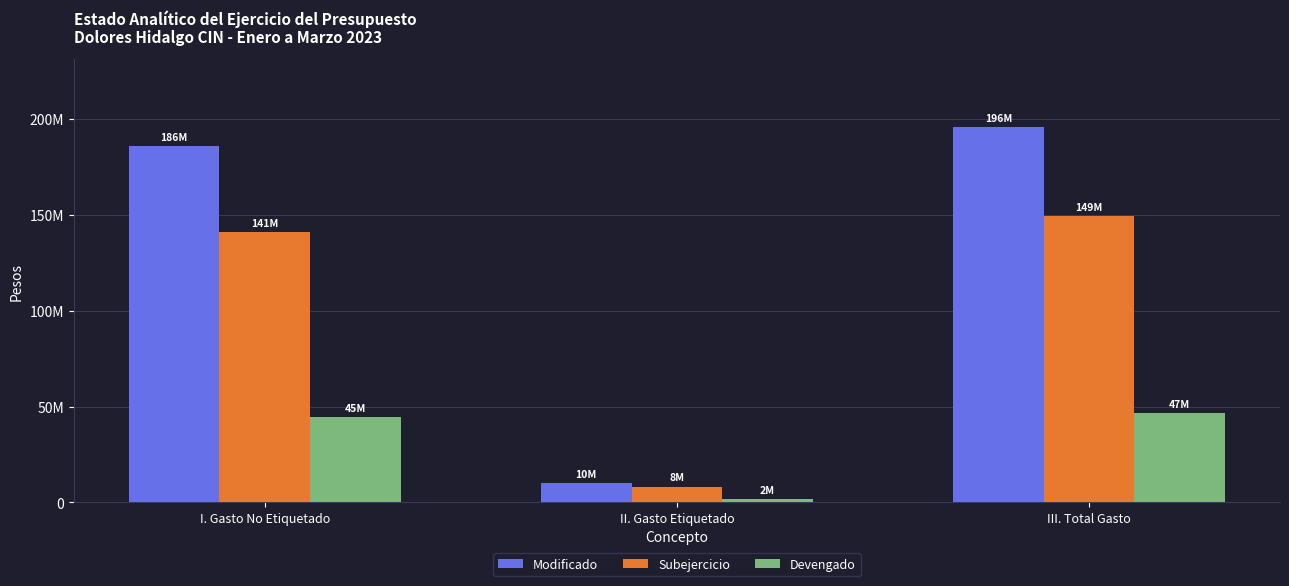

At how many categories does at least one series exceed 96756100?

2